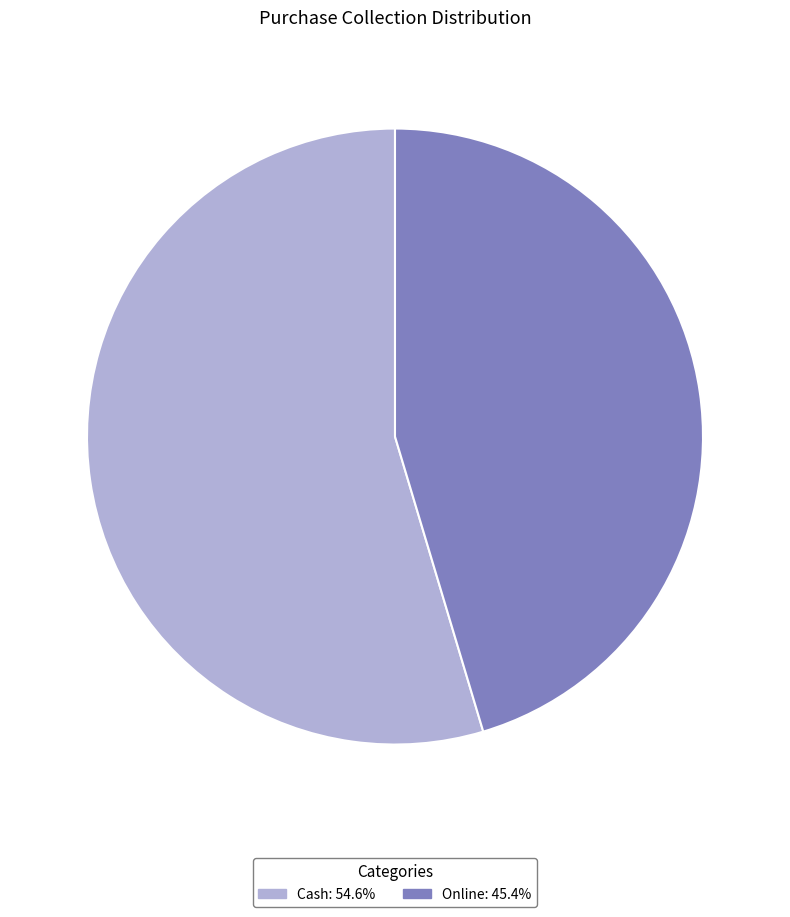

What is the largest slice in the pie chart?

Cash